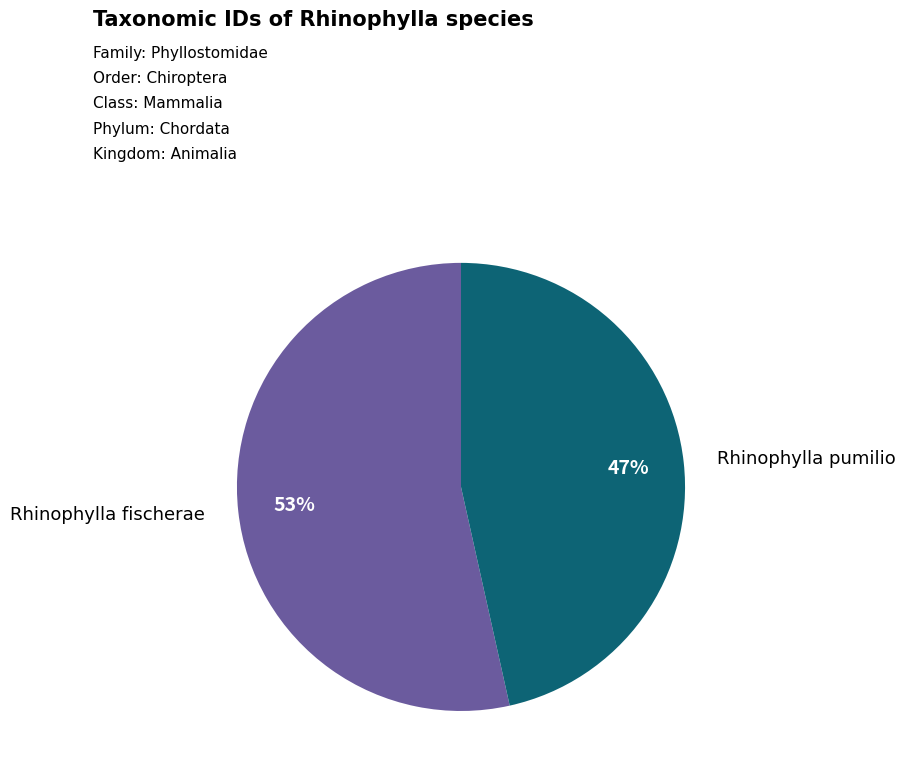

To the nearest percent, what is the average slice percentage?

50%